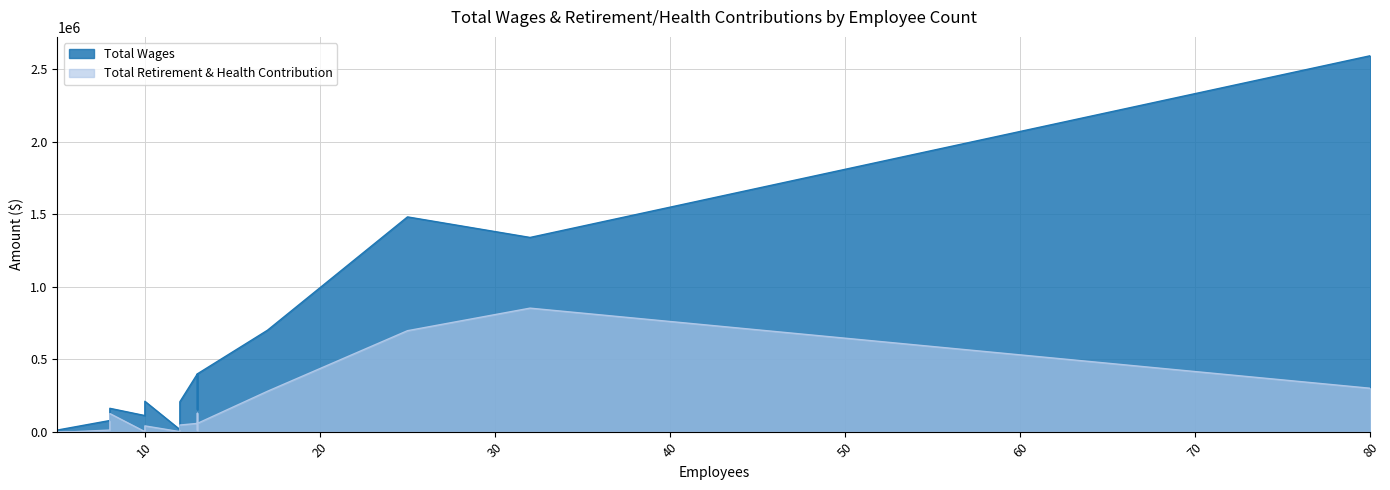

Is it true that Total Wages equals 24307 at 12?

False